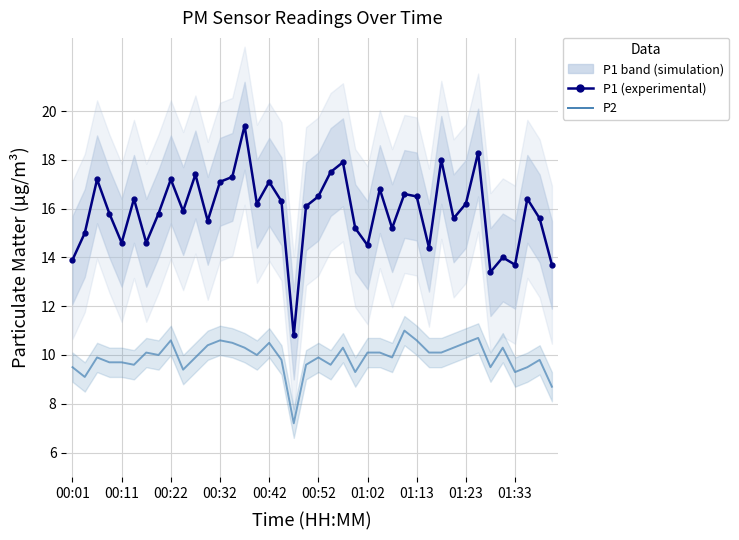

True or false: P1 and P2 intersect in this chart.

False